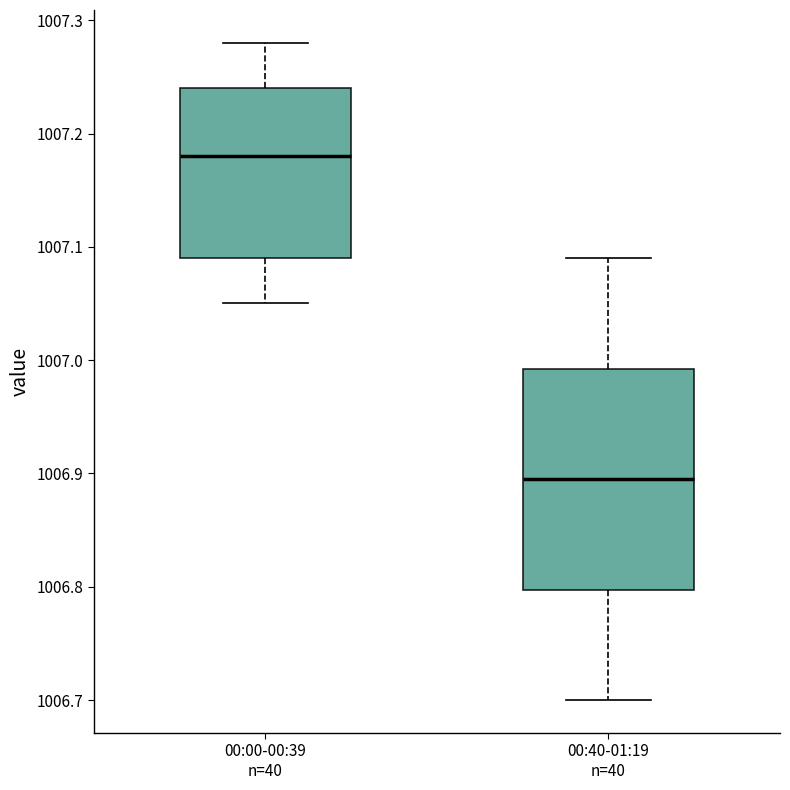

Reading left to right, transcribe this box plot: for each box, give where its median line is, the range the box spans, and where its two whiskers end, as read against the y-axis. The values are not printed on the chart, so give them approximately, as read against the axis.

00:00-00:39 n=40: median 1007.18, box 1007.09 to 1007.24, whiskers 1007.05 to 1007.28
00:40-01:19 n=40: median 1006.90, box 1006.80 to 1006.99, whiskers 1006.70 to 1007.09